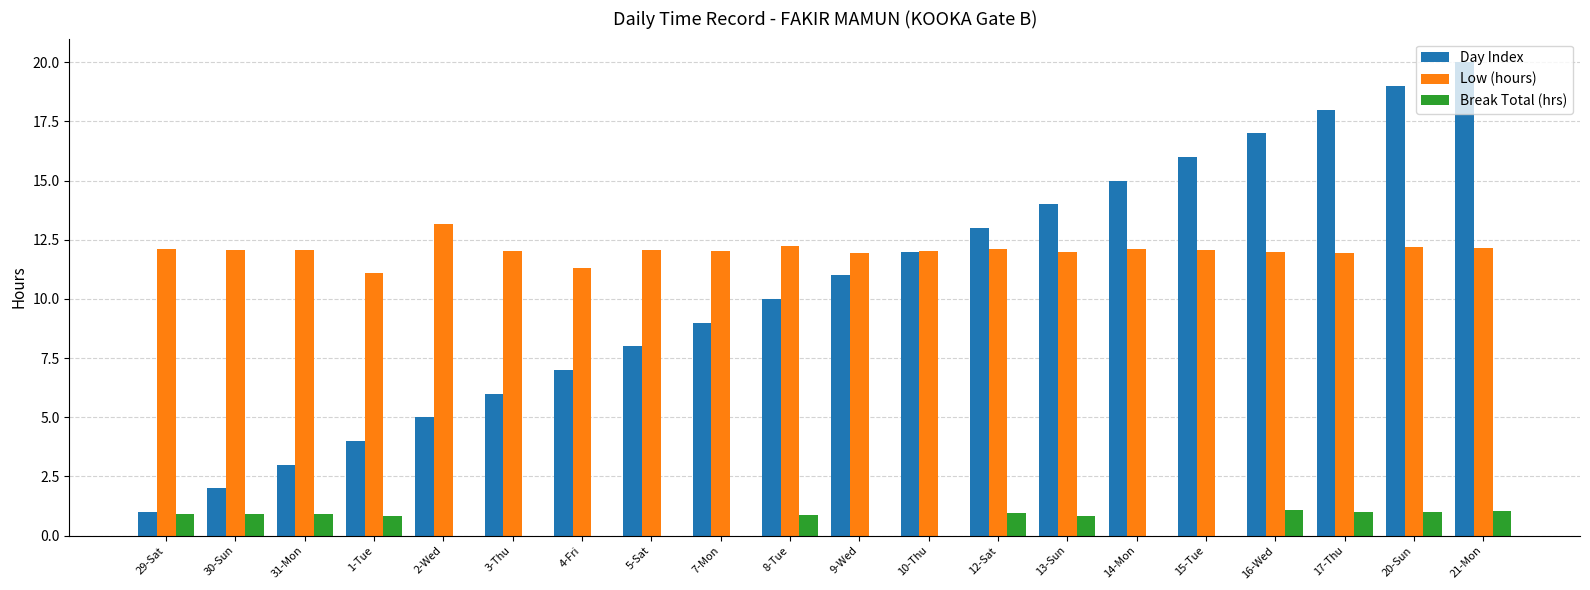

What is the highest value of the Day Index series?

20.0